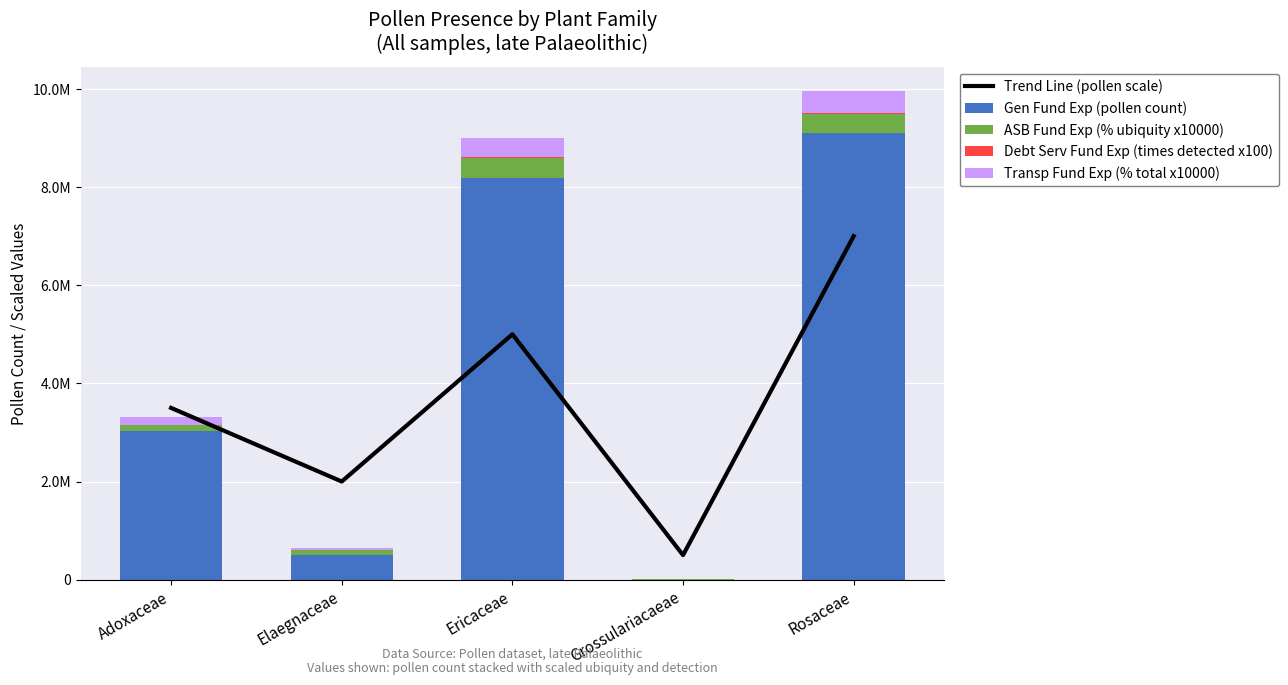

Which category has the highest value across all series?

Rosaceae